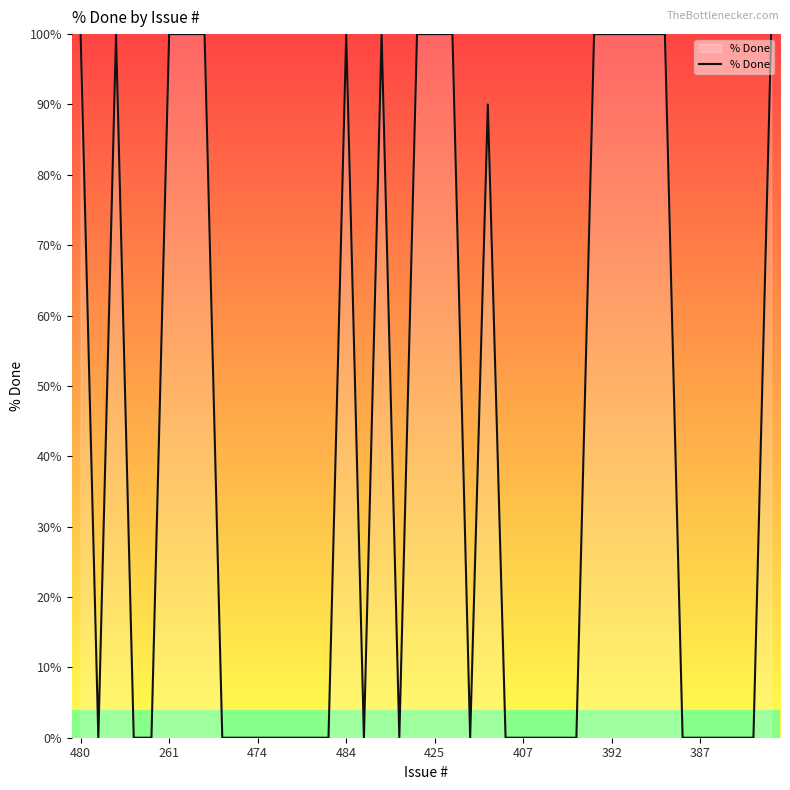

What is the maximum value shown in the chart?

100